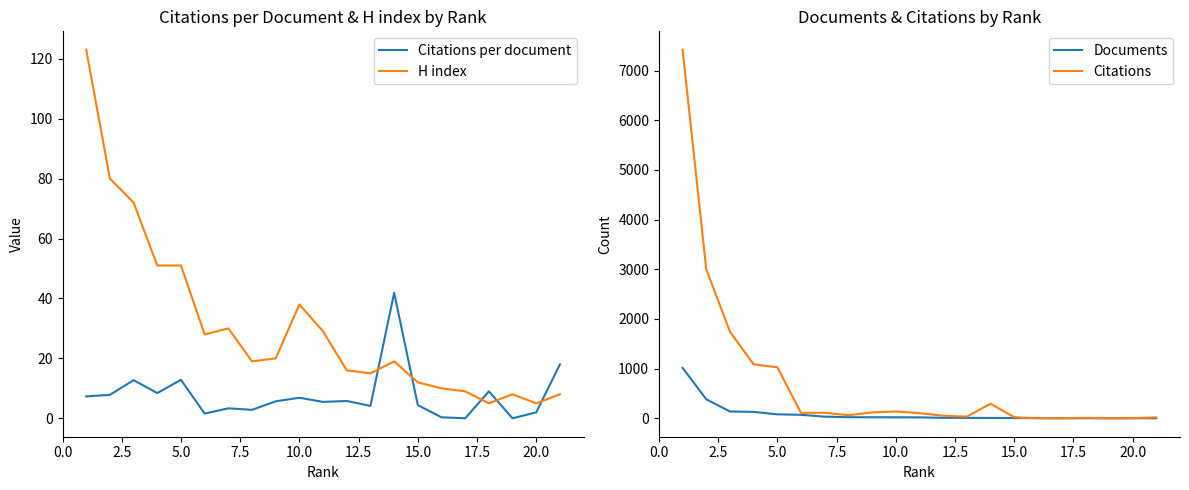

What is the difference between the maximum and minimum values in the Documents series?

1014